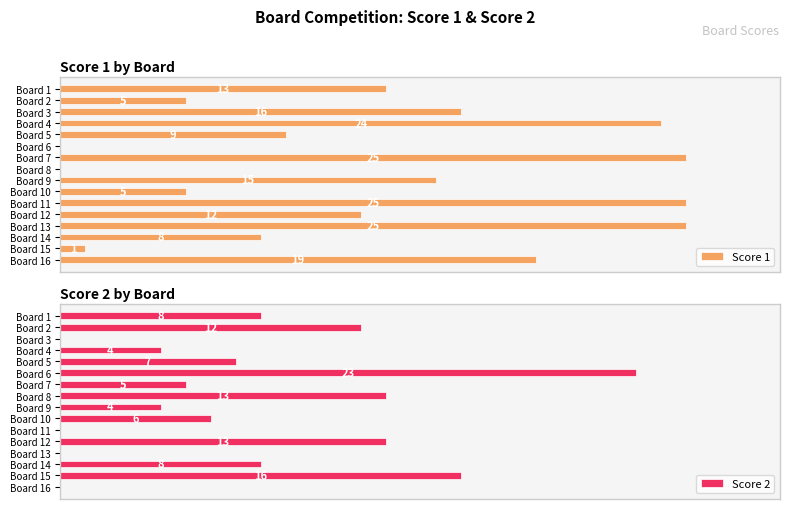

Which category has the highest value in the Score 2 series?

Board 6